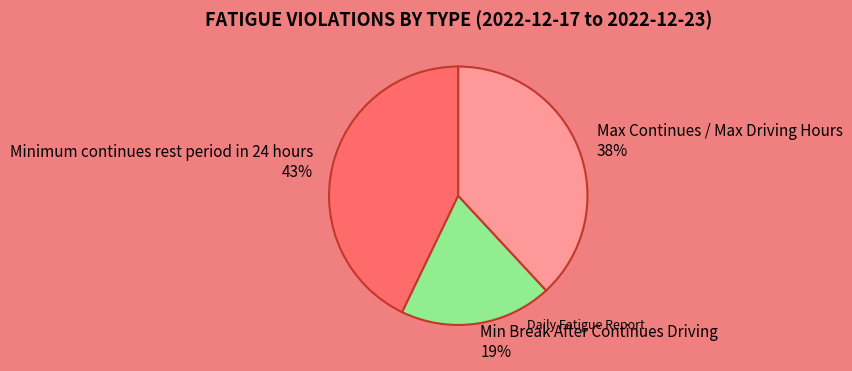

Count the number of slices in the pie.

3